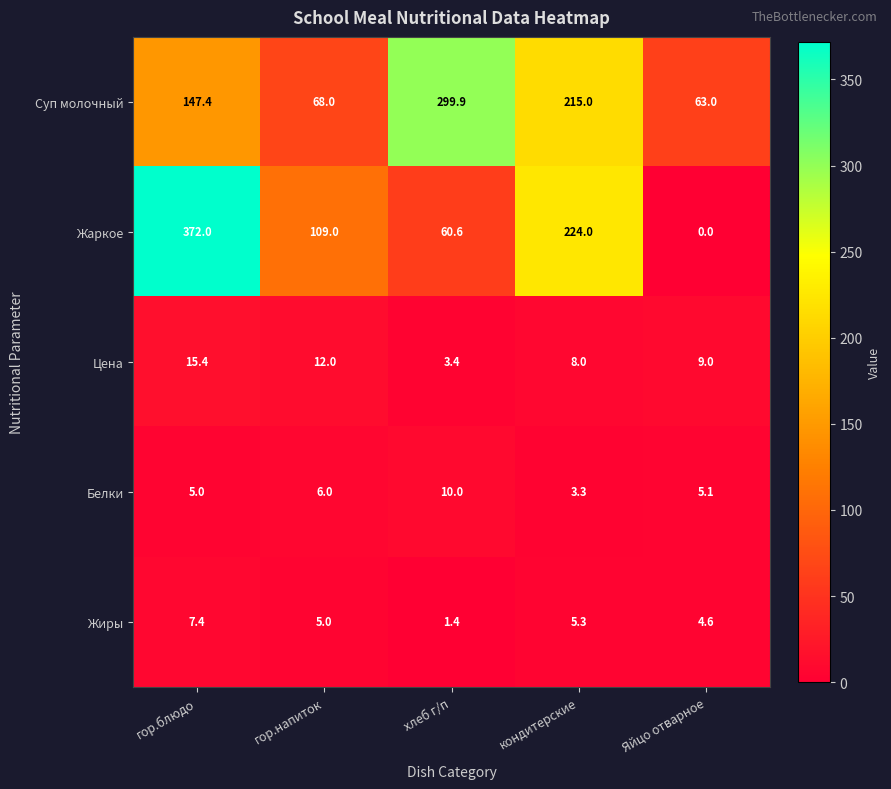

Count the number of data series in this chart.

5